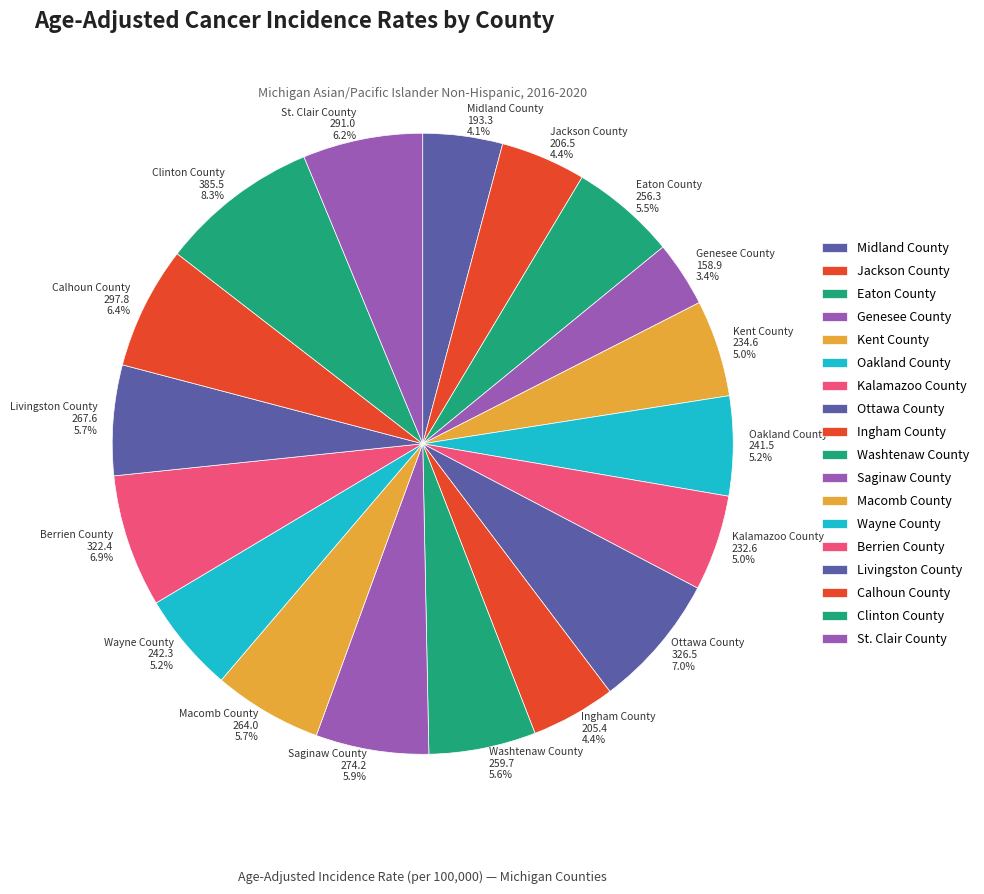

Is there any slice that represents more than half of the pie?

No